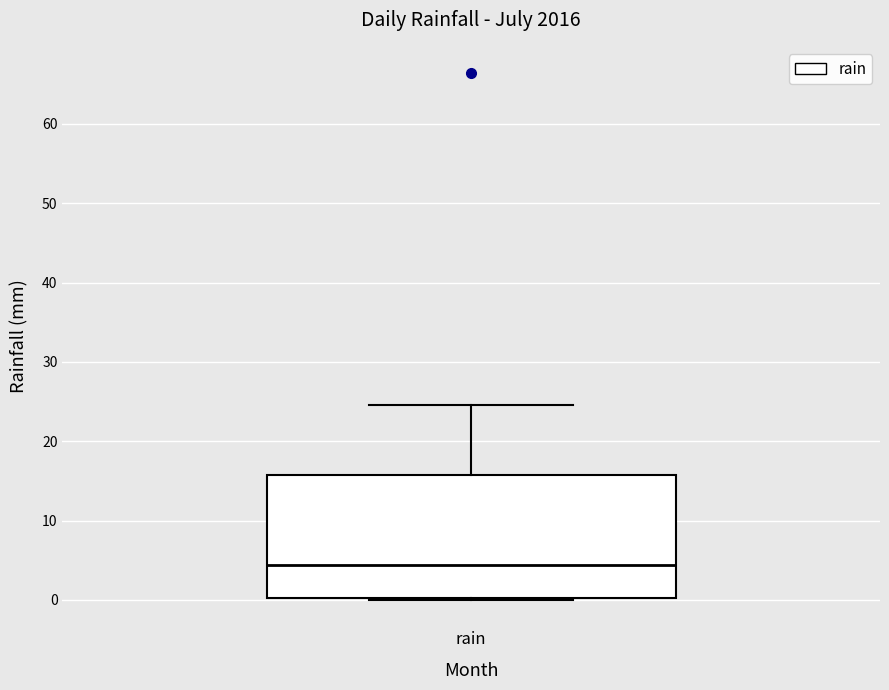

Where is the lower edge of the box for rain on the y-axis? The values are not printed on the chart, so give them approximately, as read against the axis.

0